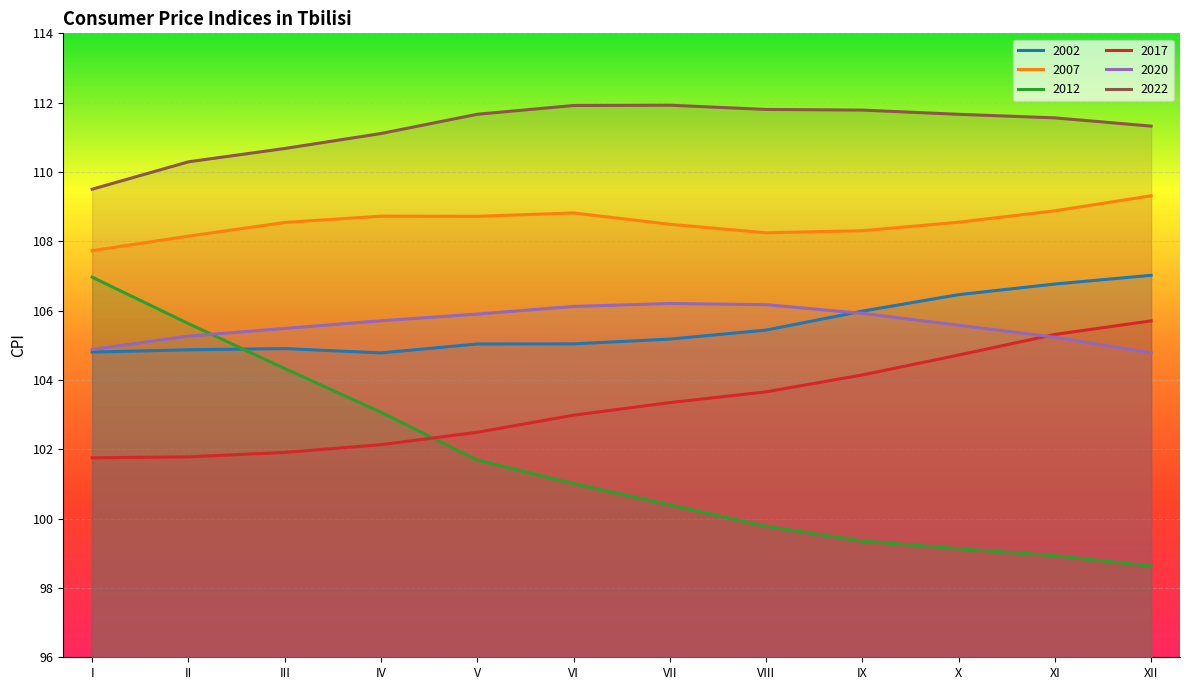

Between I and VI, which is larger?

VI